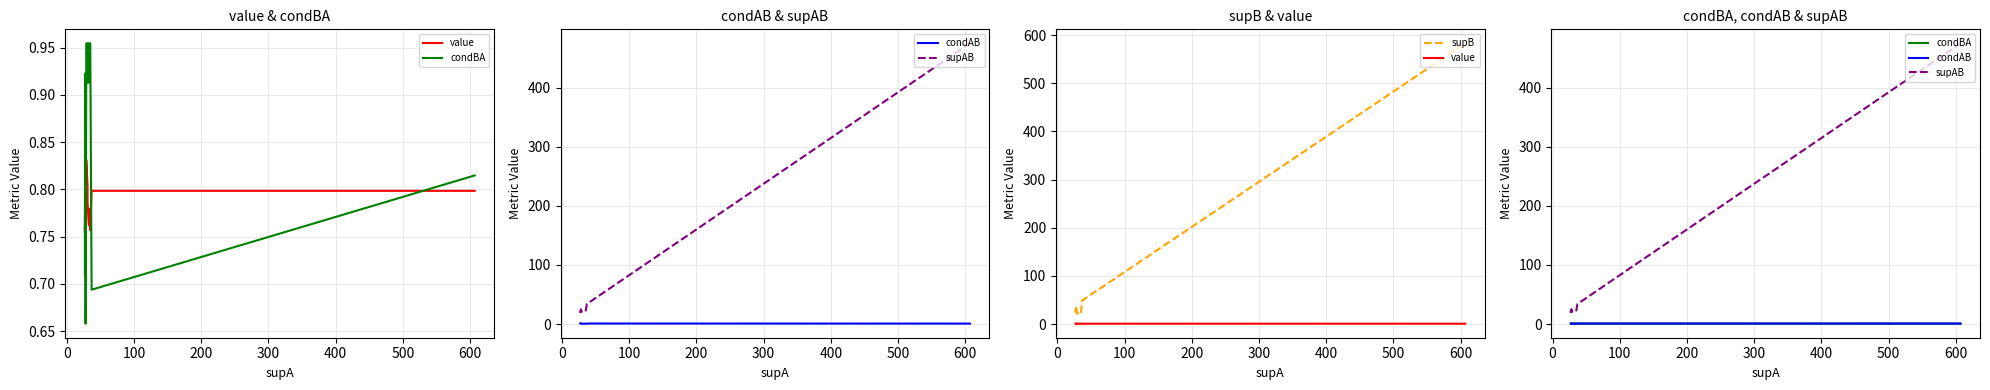

Rank the series at 200 from highest to lowest value.

supB, supAB, condAB, value, condBA